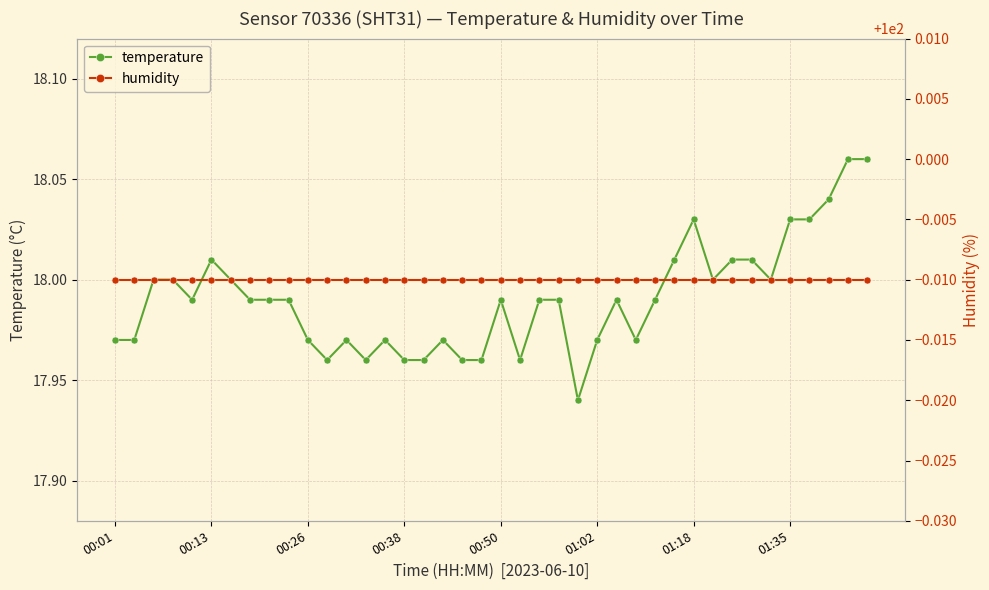

How many lines are shown in the chart?

2